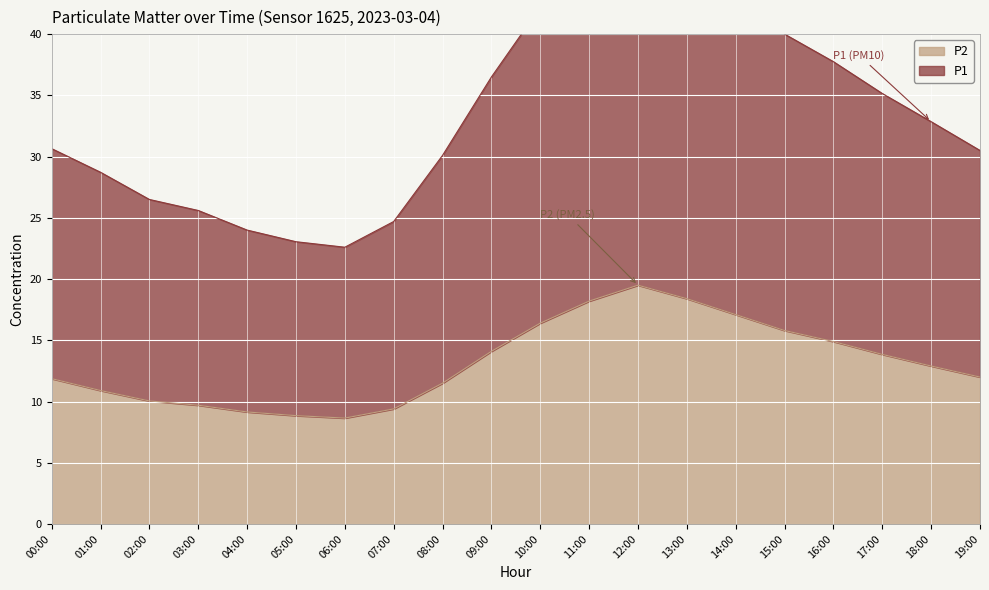

True or false: P1 and P2 cross at least once.

False